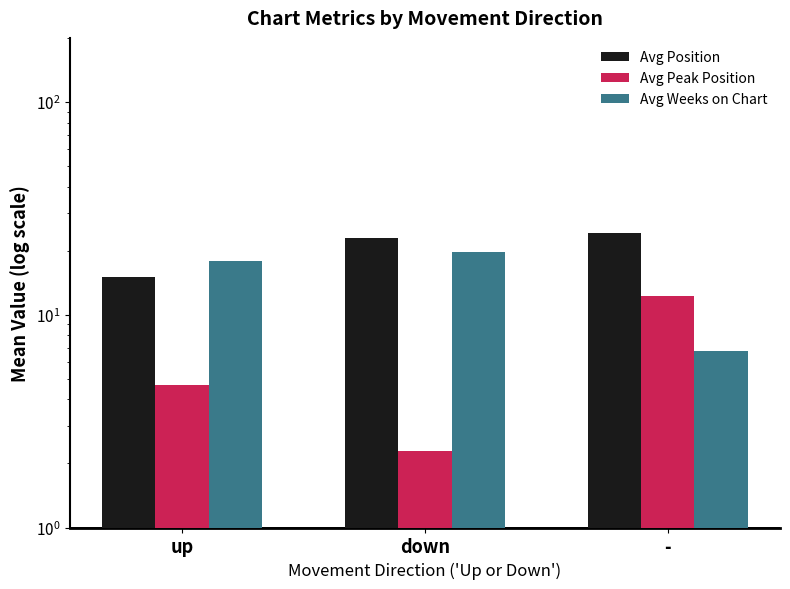

What is the minimum value for Avg Peak Position?

2.3